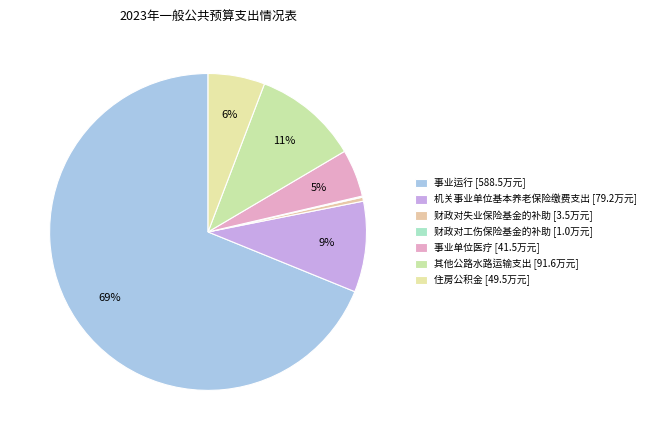

What is the majority slice?

事业运行